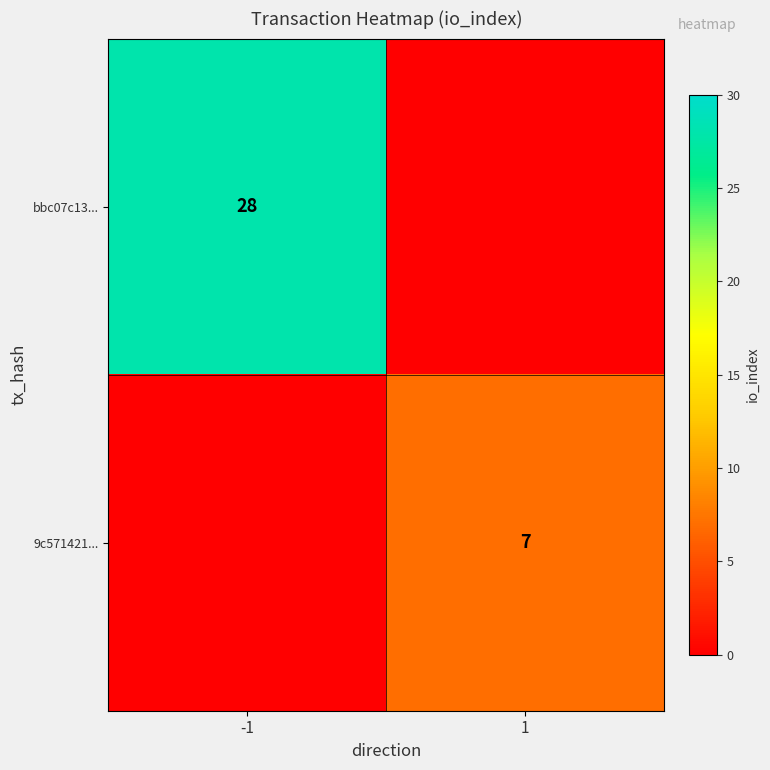

Is it true that bbc07c13... equals 28 at -1?

True